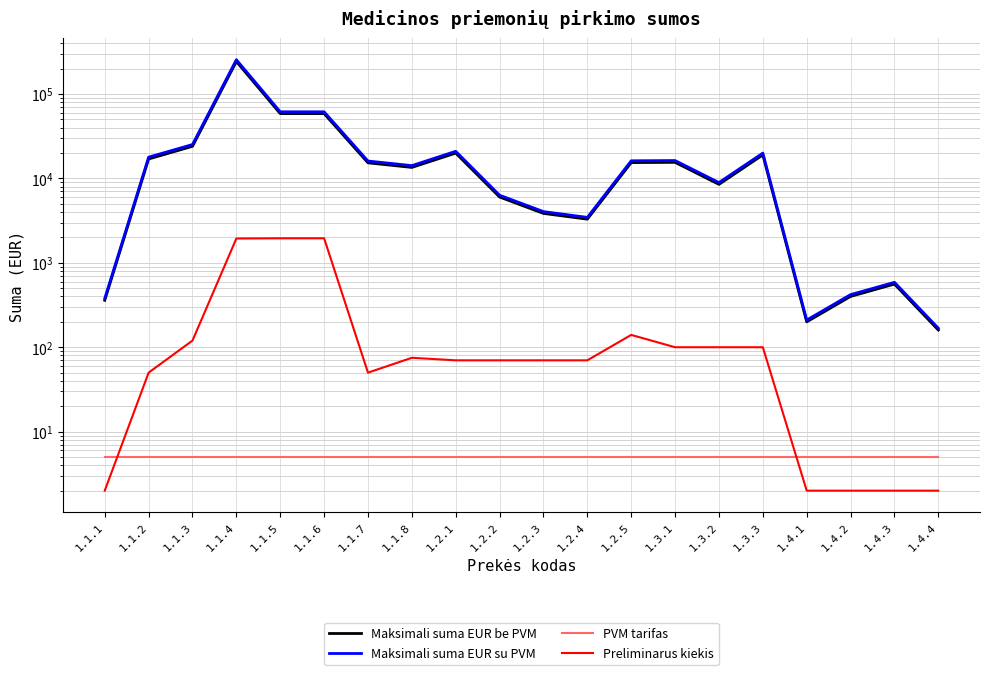

Which series has the widest spread of values?

Maksimali suma EUR su PVM